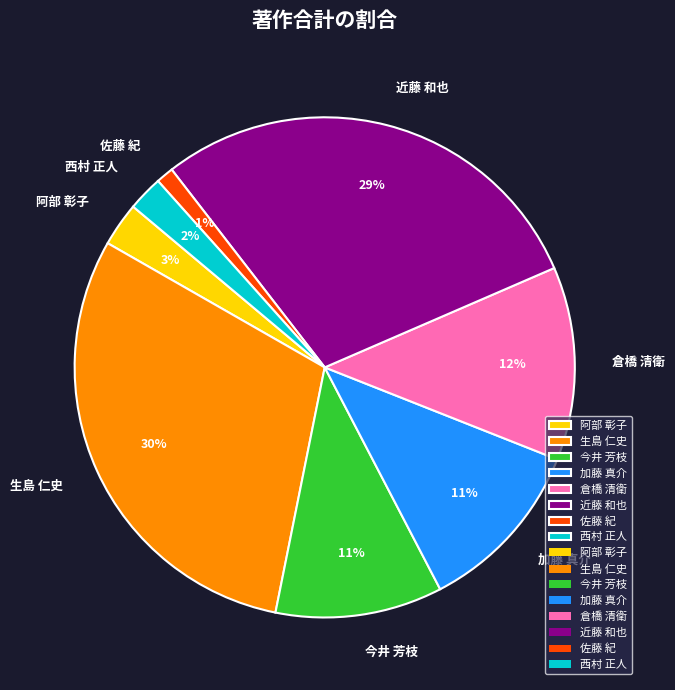

What is the largest slice in the pie chart?

生島 仁史